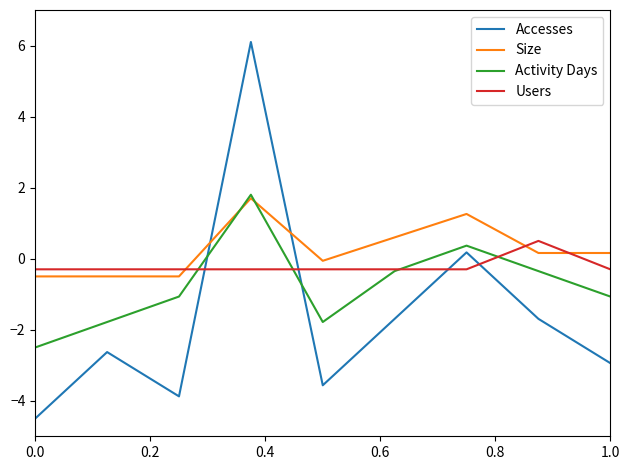

True or false: Size and Accesses cross at least once.

True